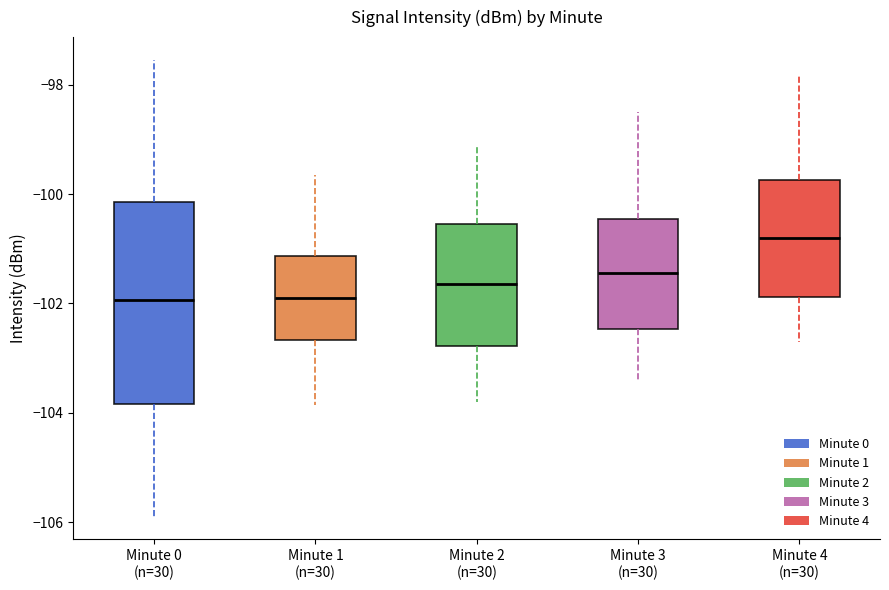

Where does the median line of the box for Minute 2 (n=30) sit on the y-axis? The values are not printed on the chart, so give them approximately, as read against the axis.

-101.6